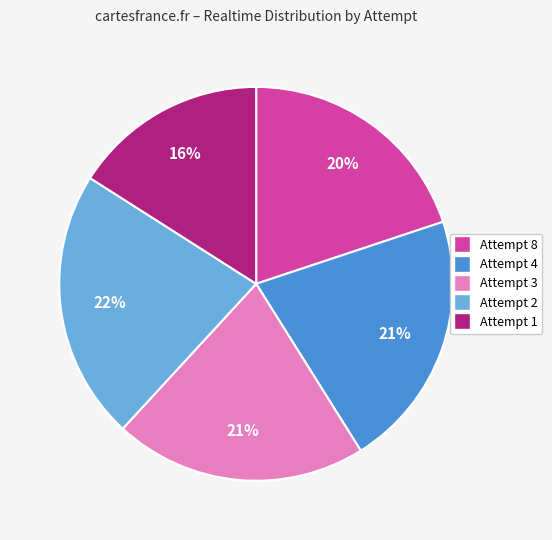

True or false: Attempt 3 accounts for 29% of the total.

False